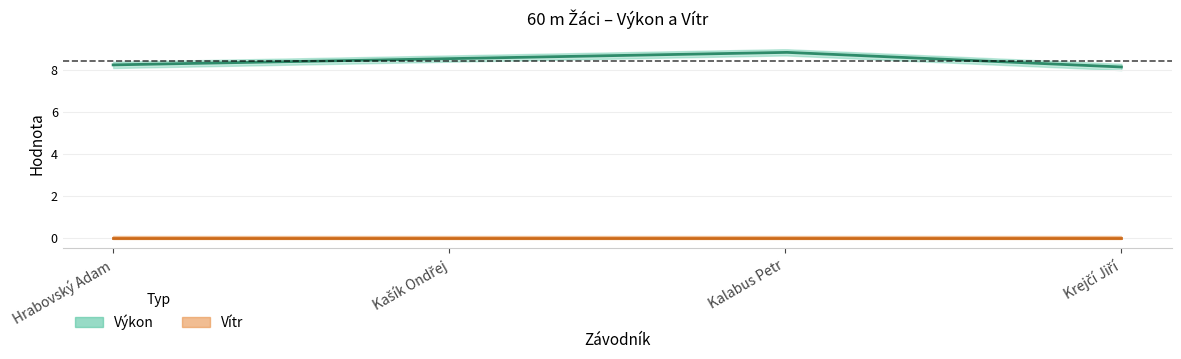

How many lines are shown in the chart?

2